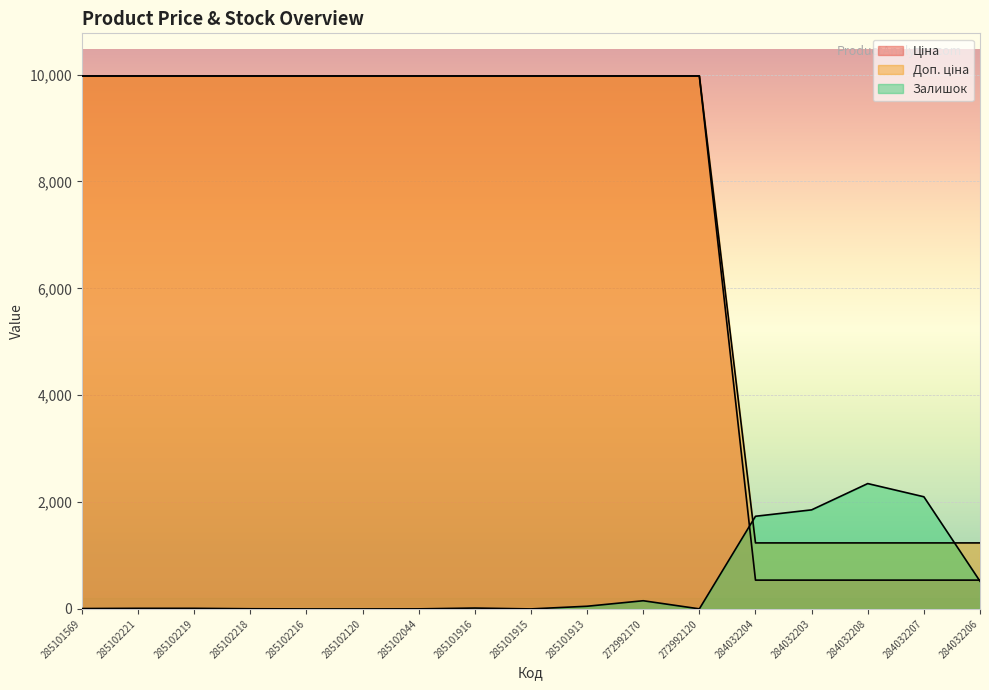

What is the approximate value of Ціна at 284032203?

1235.4